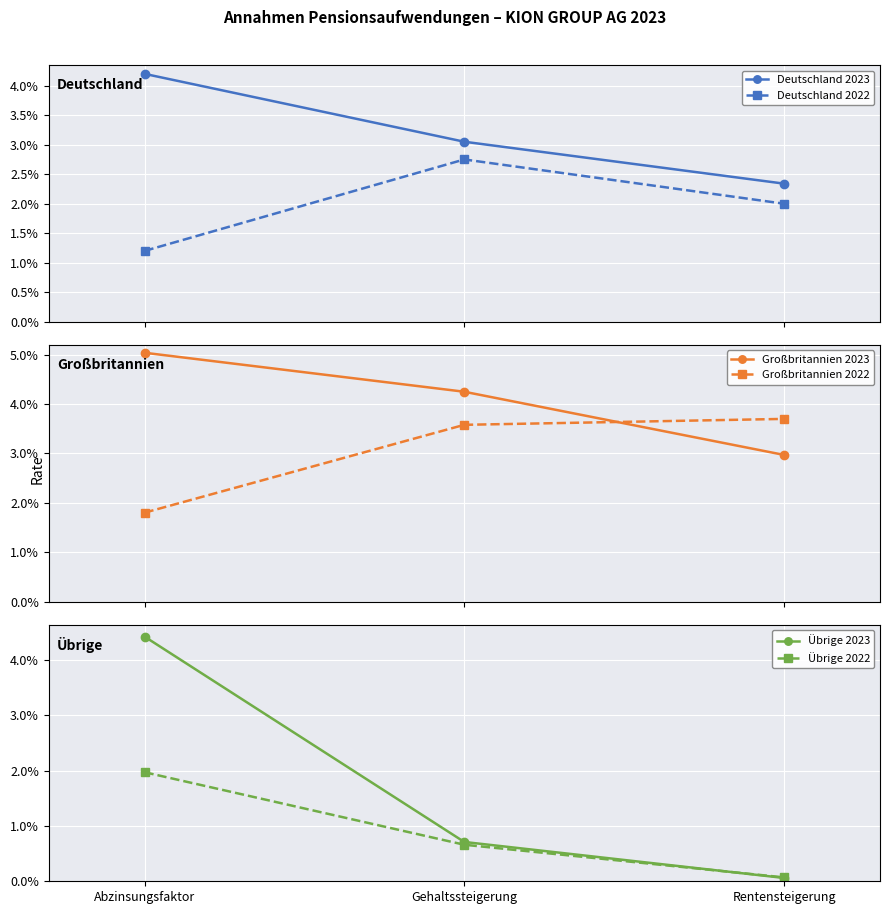

Which category has the highest value in the Großbritannien 2022 series?

Rentensteigerung